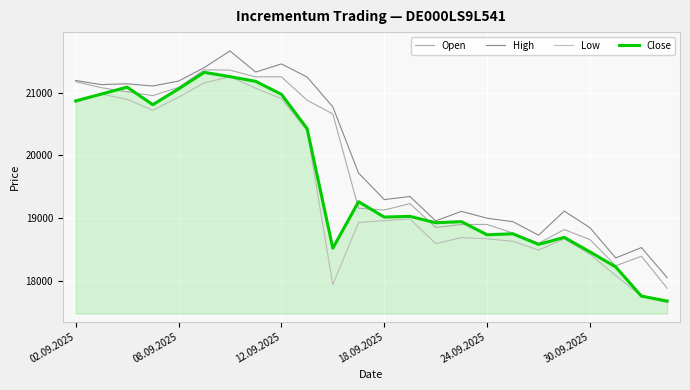

True or false: Close and High cross at least once.

False